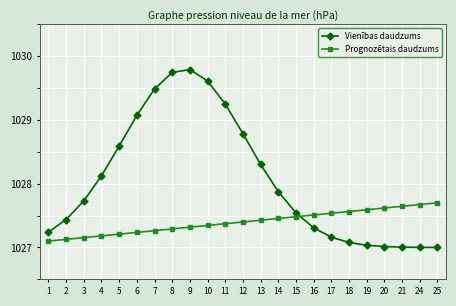

Is it true that Vienības daudzums equals 1028.6 at 5?

True